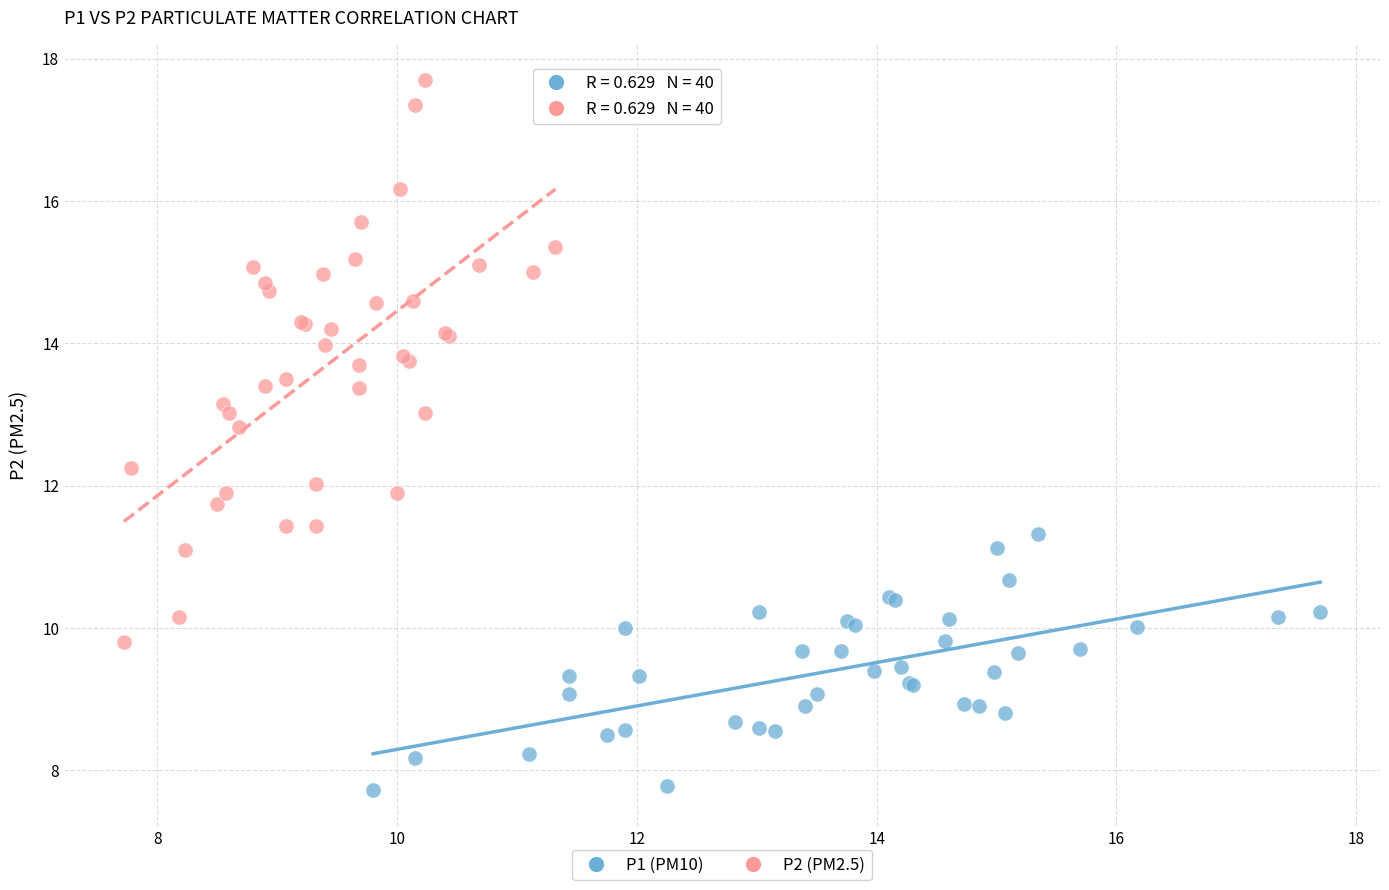

Which series has the largest Y range (max minus min)?

P2 (PM2.5)